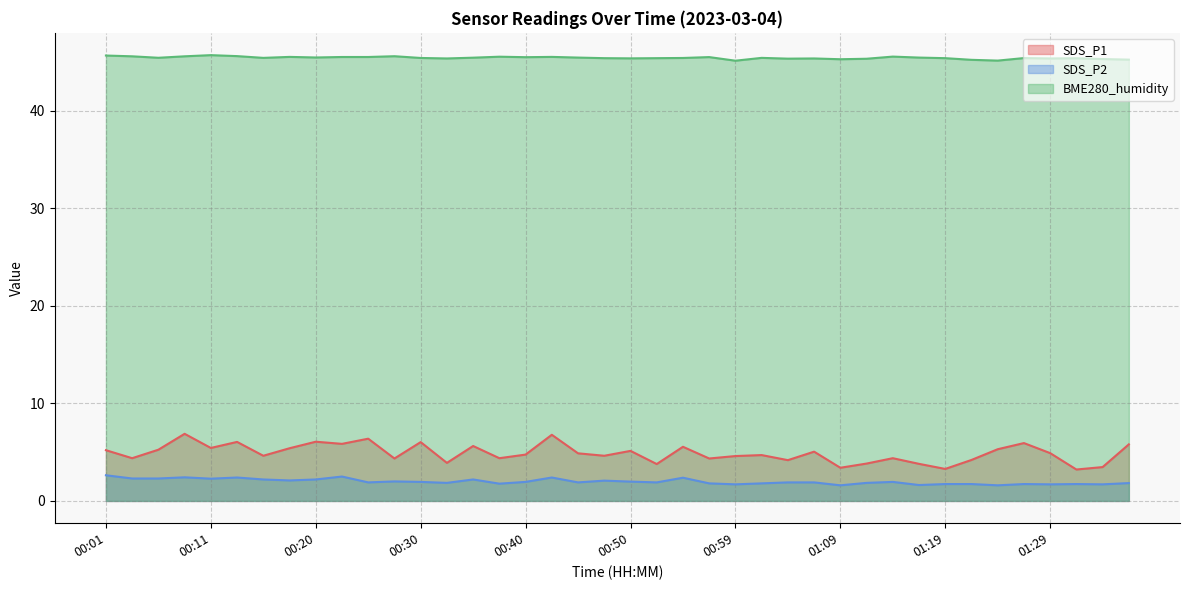

Reading left to right, transcribe all the data shown in this chart.

SDS_P1: 5.2	4.4	5.2	6.9	5.4	6.0	4.6	5.4	6.1	5.8	6.4	4.3	6.0	3.9	5.6	4.4	4.8	6.8	4.9	4.6	5.1	3.8	5.5	4.3	4.6	4.7	4.2	5.0	3.4	3.8	4.4	3.8	3.3	4.2	5.3	5.9	4.9	3.2	3.5	5.8
SDS_P2: 2.6	2.3	2.3	2.4	2.3	2.4	2.2	2.1	2.2	2.5	1.9	2.0	1.9	1.9	2.2	1.8	1.9	2.4	1.9	2.1	2.0	1.9	2.4	1.8	1.7	1.8	1.9	1.9	1.6	1.9	1.9	1.6	1.7	1.7	1.6	1.7	1.7	1.7	1.7	1.8
BME280_humidity: 45.7	45.6	45.4	45.6	45.7	45.6	45.4	45.5	45.5	45.5	45.5	45.6	45.4	45.4	45.4	45.5	45.5	45.5	45.5	45.4	45.4	45.4	45.4	45.5	45.1	45.4	45.3	45.4	45.3	45.3	45.5	45.5	45.4	45.2	45.1	45.4	45.4	45.4	45.3	45.2